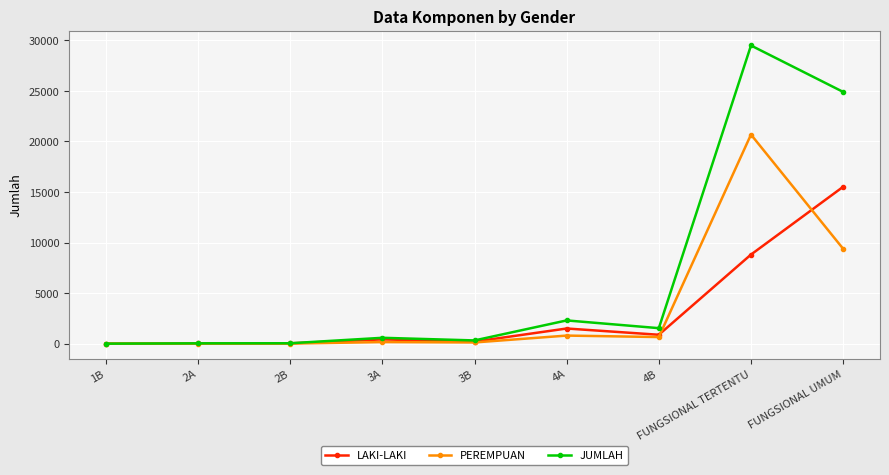

Does the chart have visible grid lines?

Yes